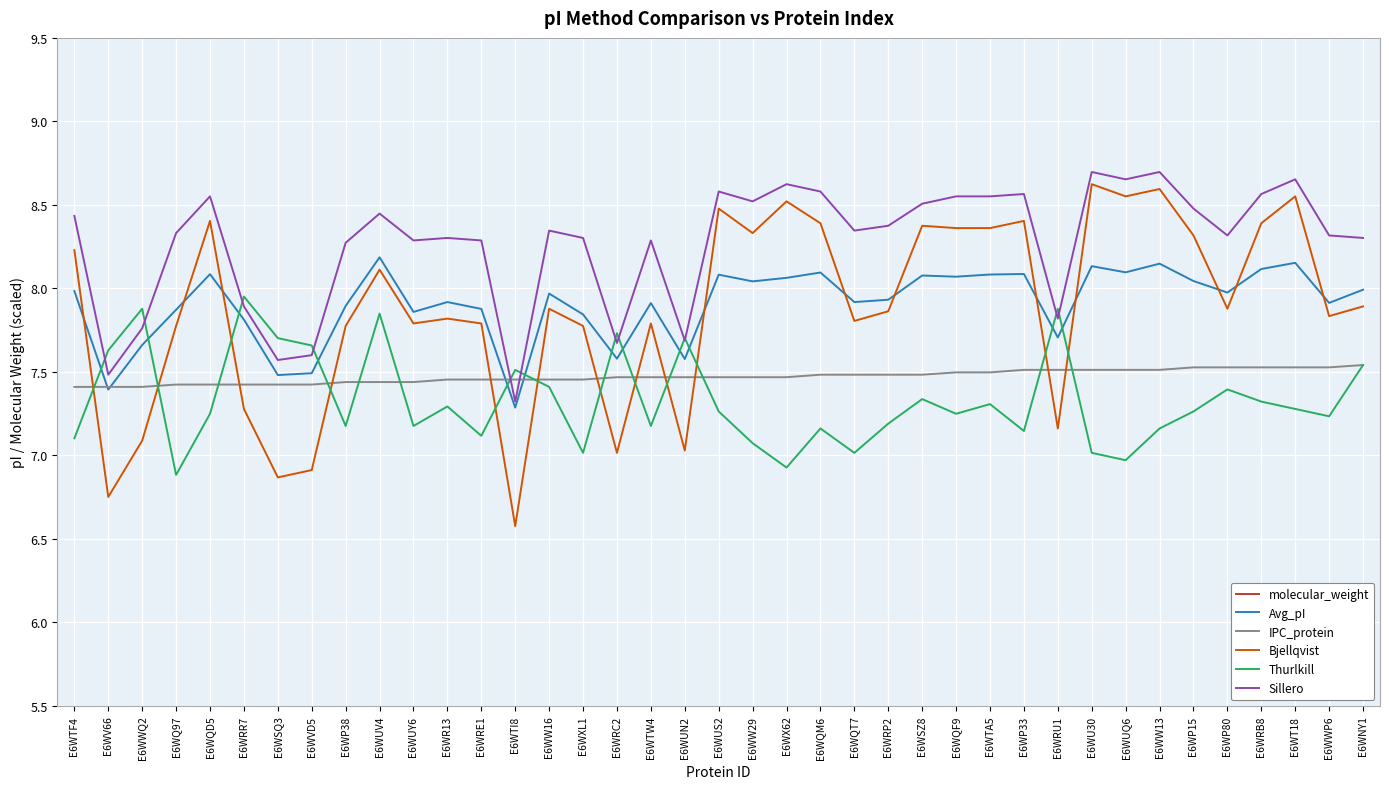

Does the chart display data point markers on the line(s)?

No